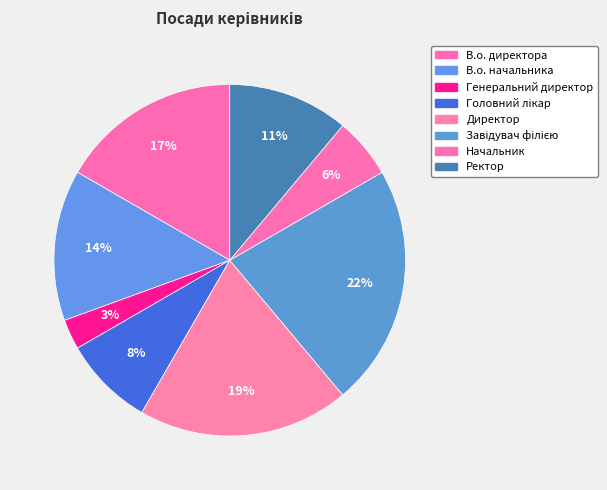

What is the smallest slice in the pie chart?

Генеральний директор